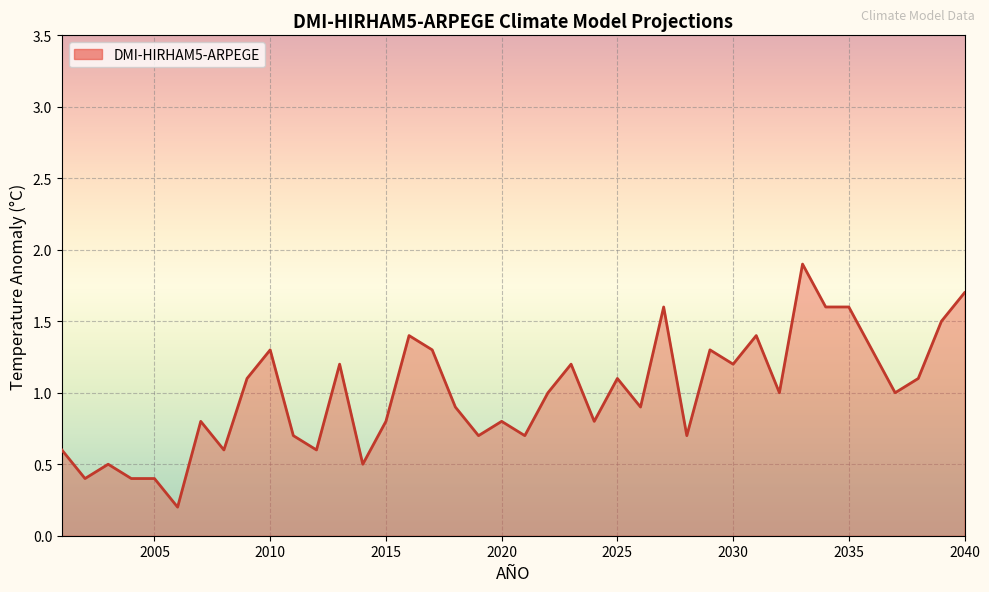

What is the greatest value displayed?

1.9